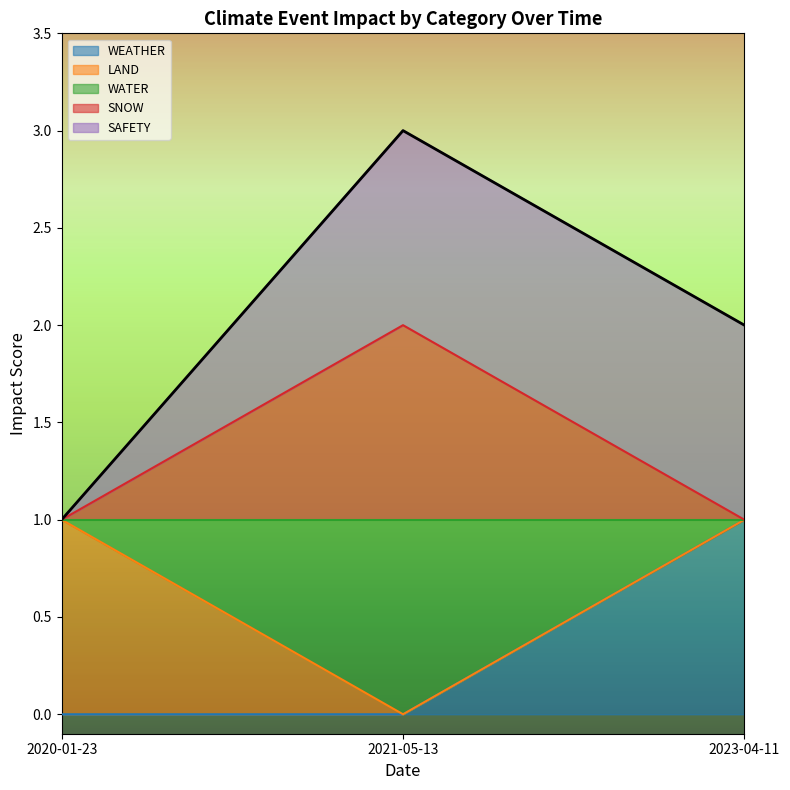

What is the value of the WEATHER point at the 3rd from the left?

1